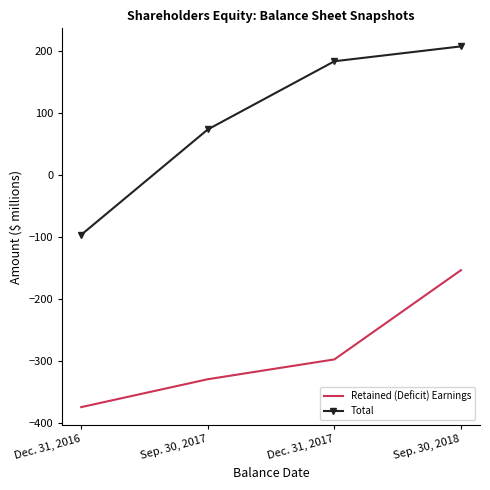

What is the approximate value of Total at Sep. 30, 2018?

207